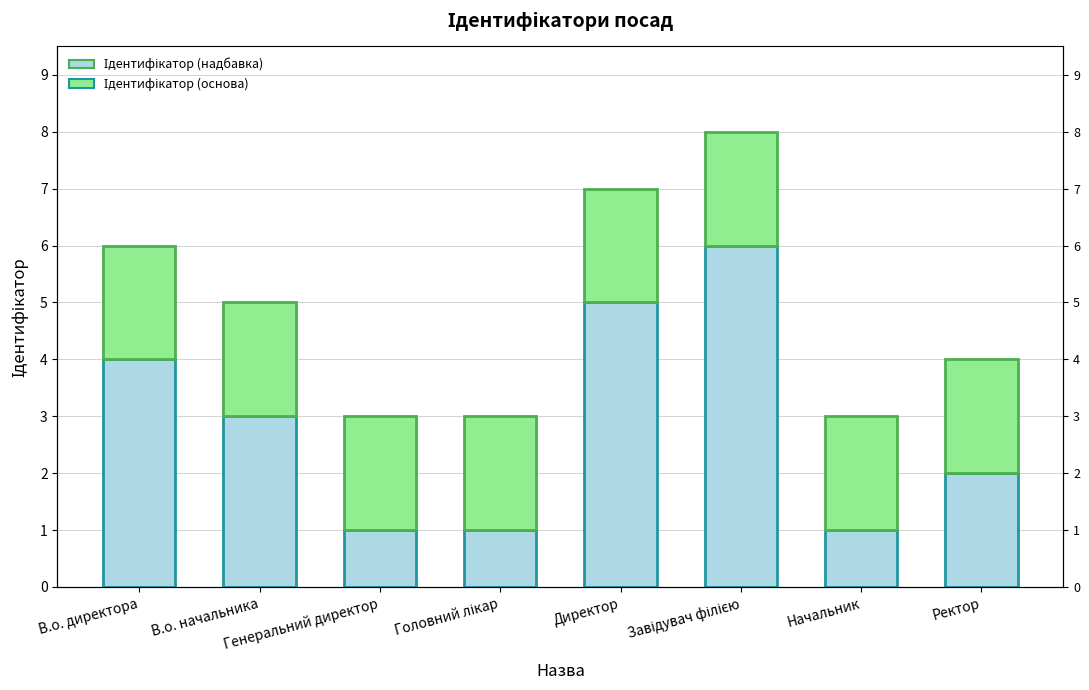

Does the chart contain stacked bars?

No